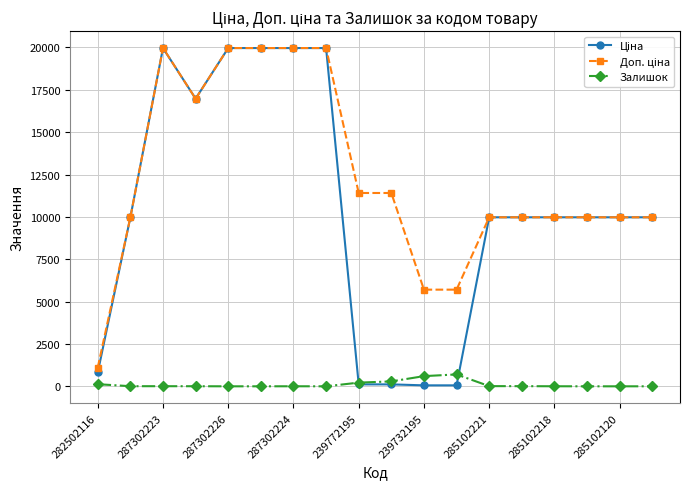

At how many categories does at least one series exceed 16714?

6